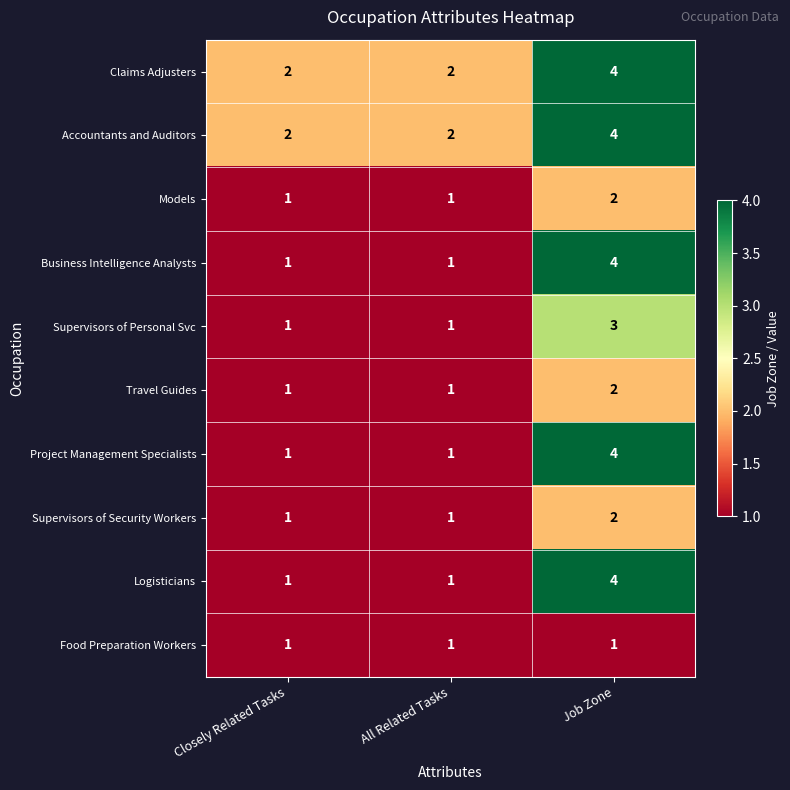

Which category has the highest value across all series?

Job Zone